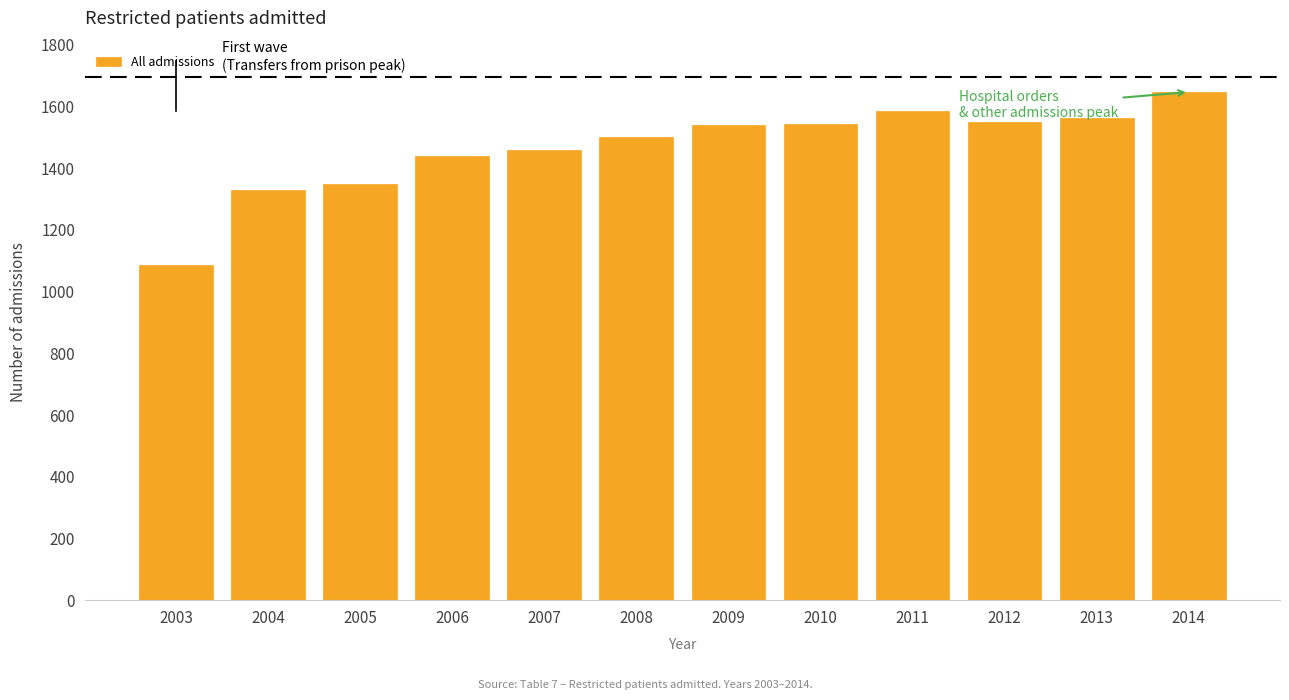

What is the change in value from 2006 to 2014?

+207